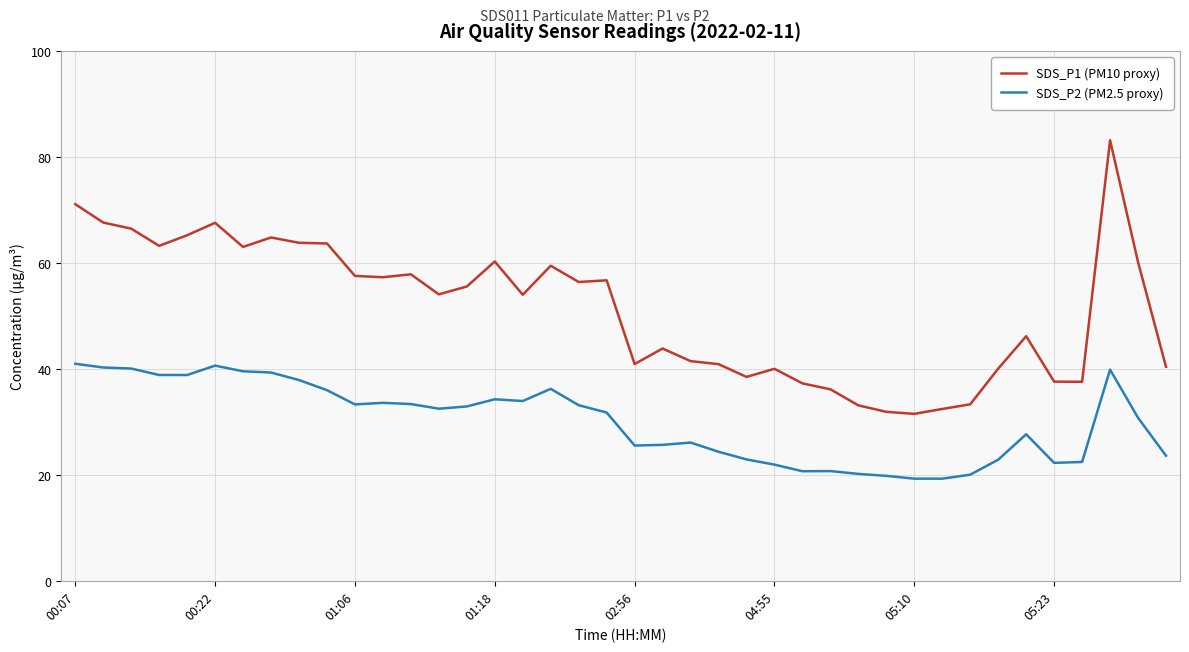

What is the difference between the maximum and minimum values in the SDS_P1 (PM10 proxy) series?

51.6